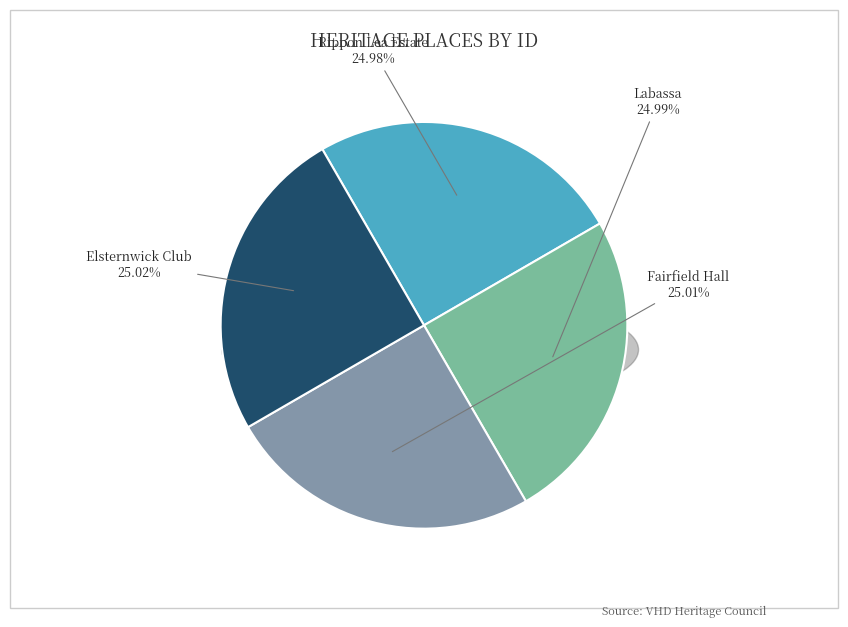

How many slices are in this pie chart?

4